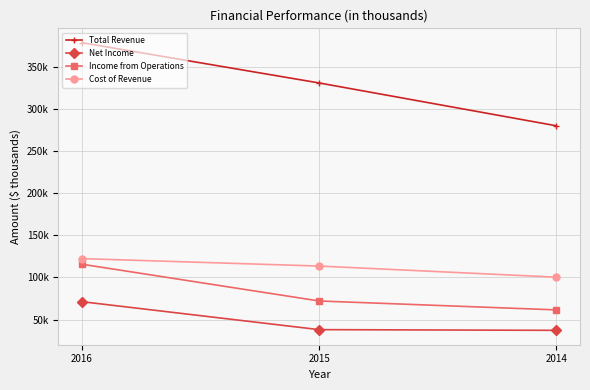

What are all the series names shown in the legend?

Total Revenue, Net Income, Income from Operations, Cost of Revenue